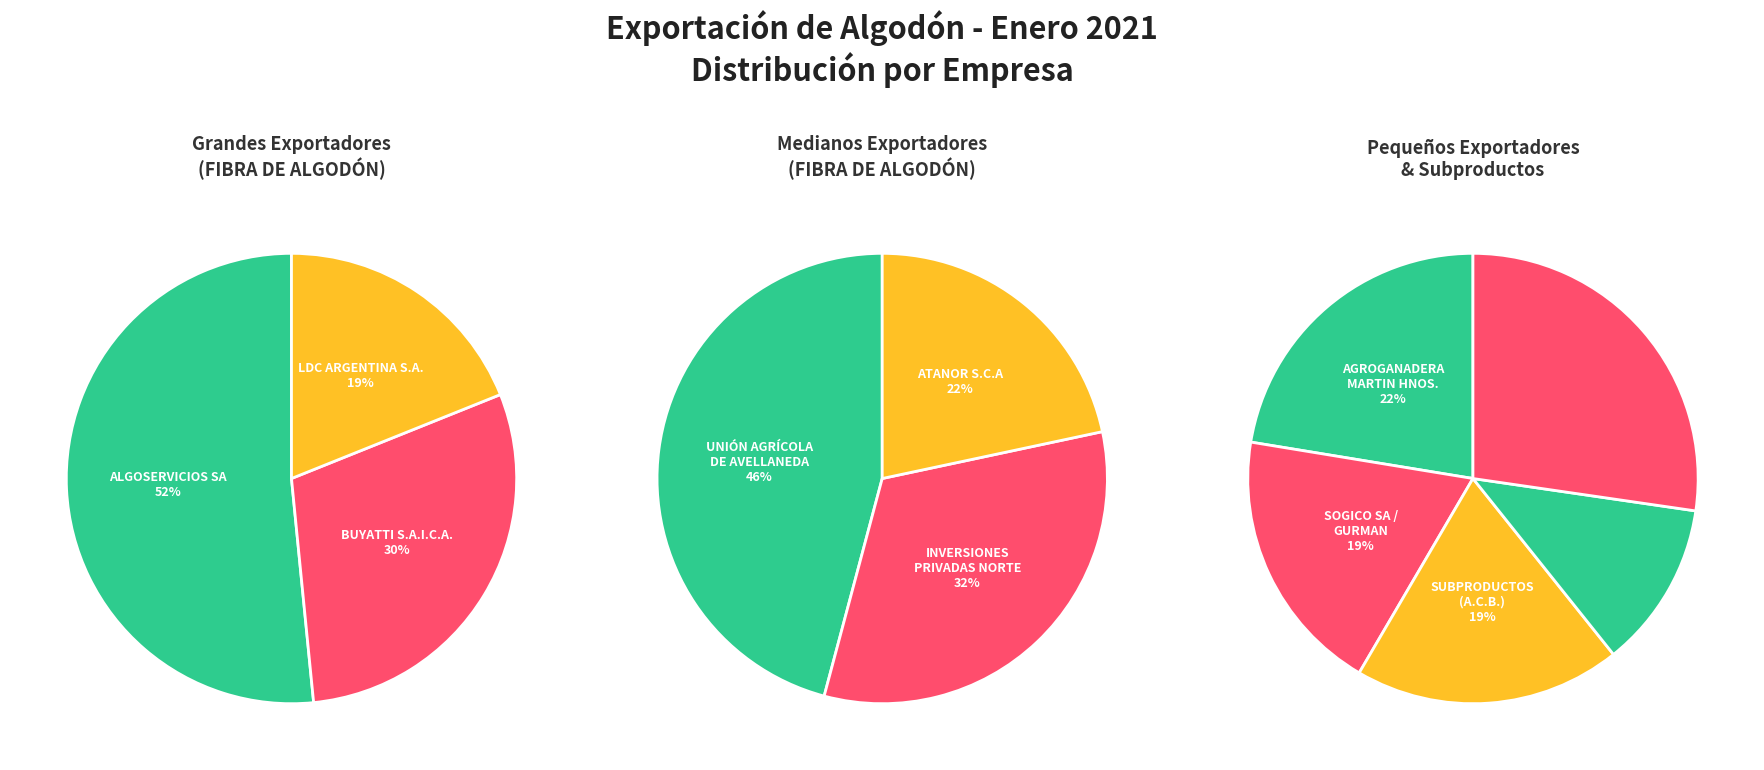

How many slices are in this pie chart?

11